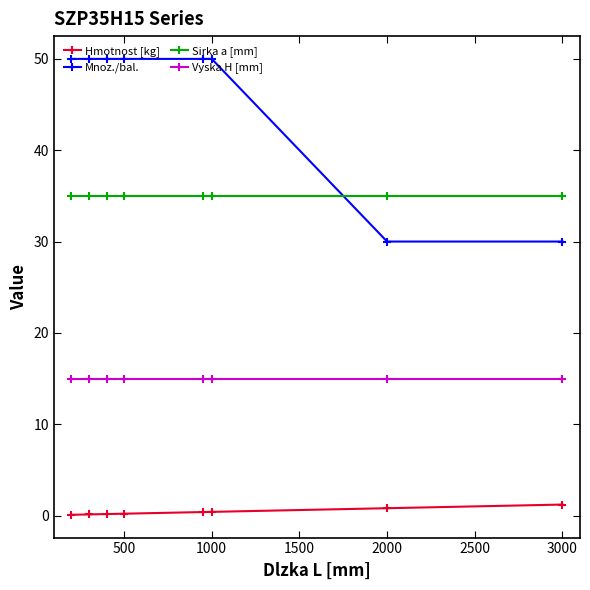

What is the difference between the maximum and minimum values in the Hmotnost [kg] series?

1.1